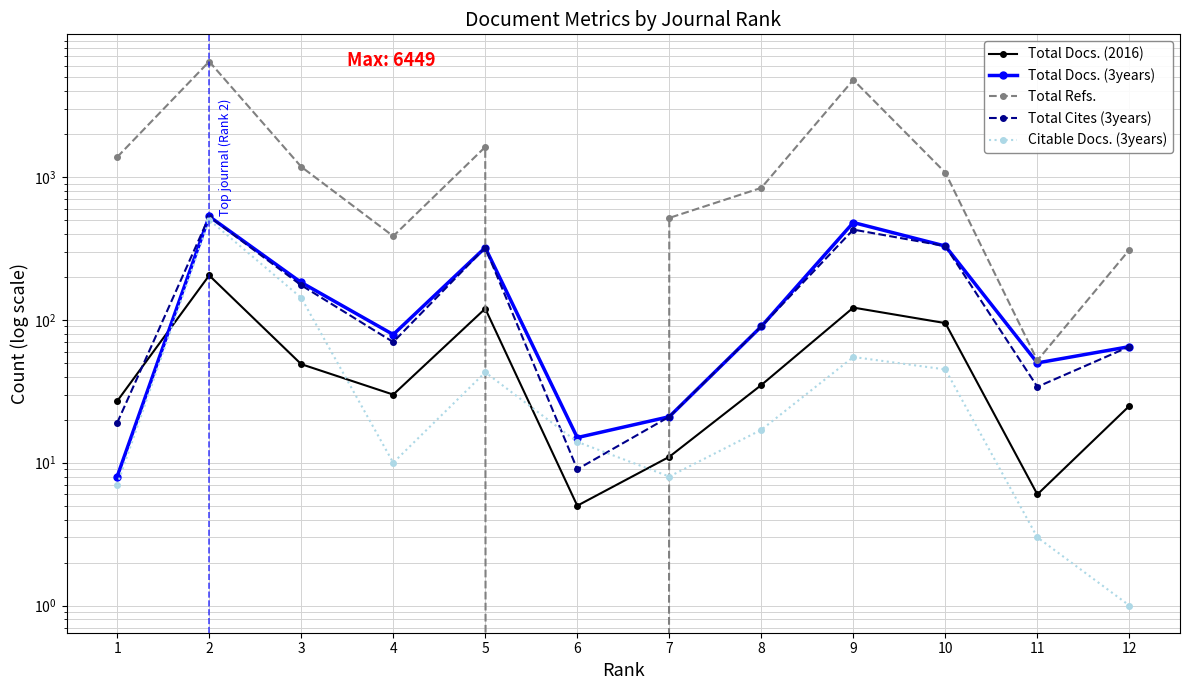

The value of Total Docs. (2016) at 12 is 45. True or false?

False